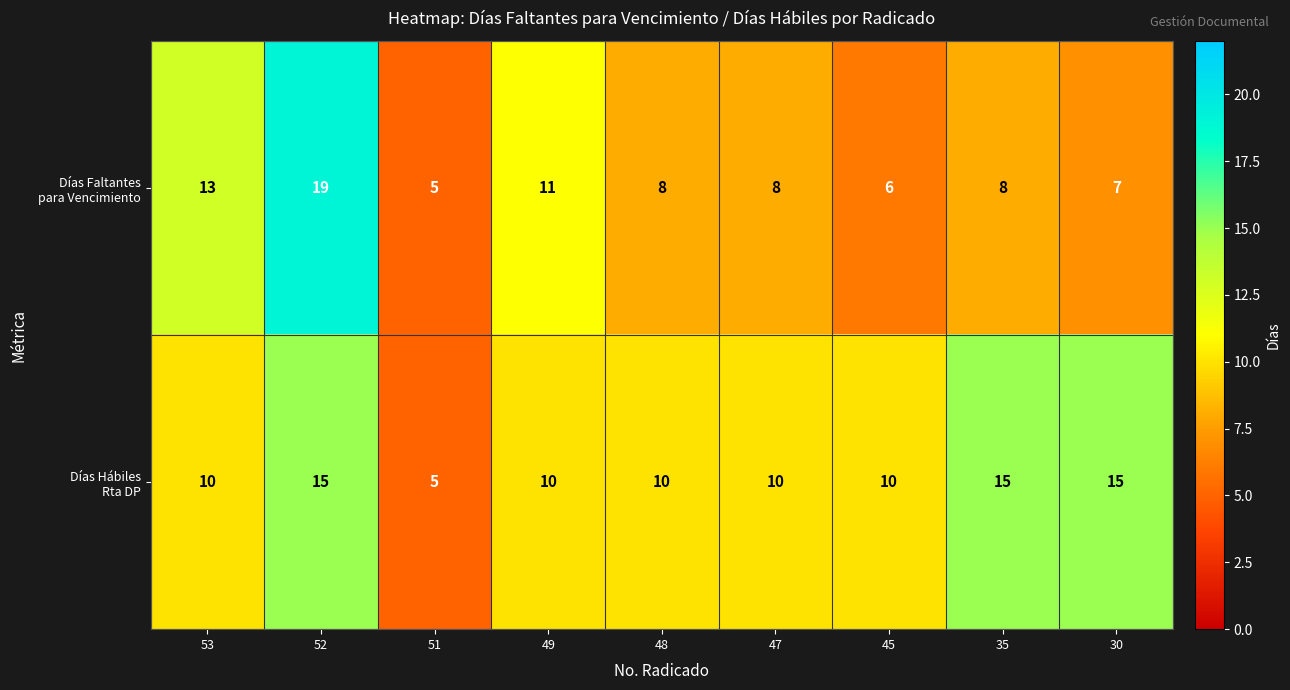

What is the total value across all series at 47?

18